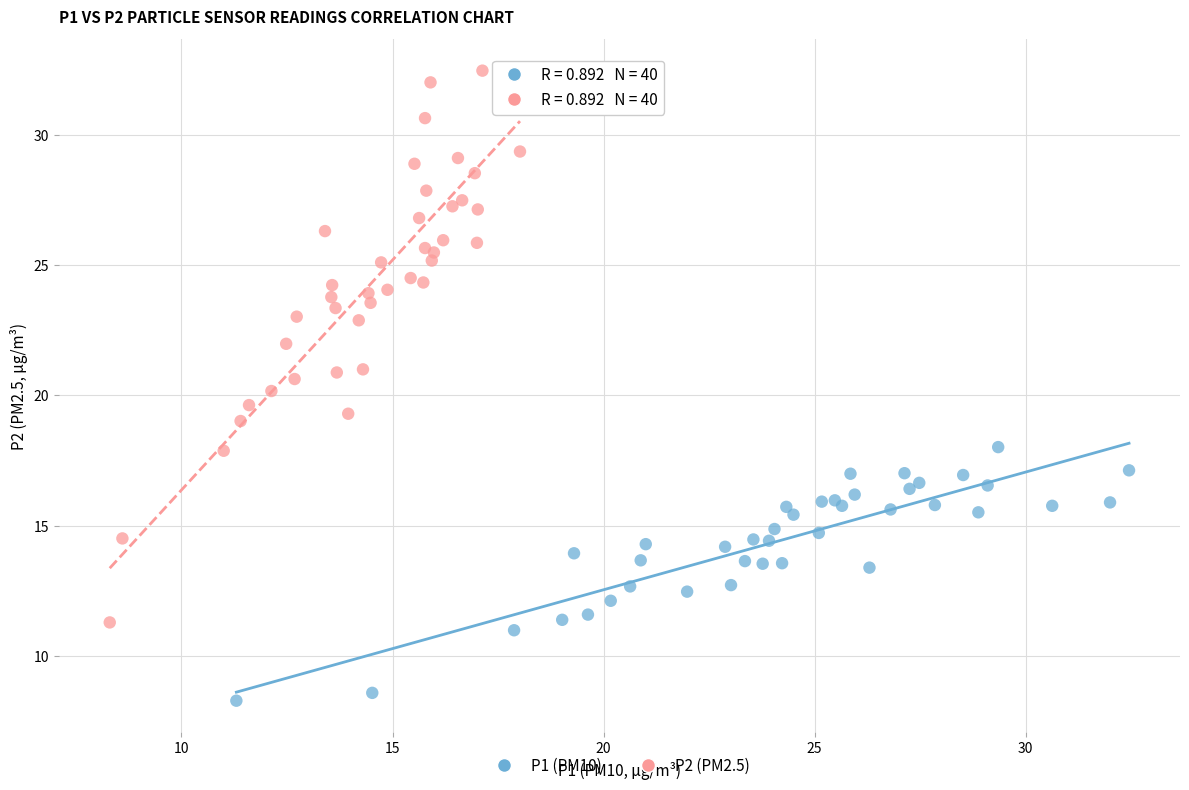

Which series has the largest Y range (max minus min)?

P2 (PM2.5)